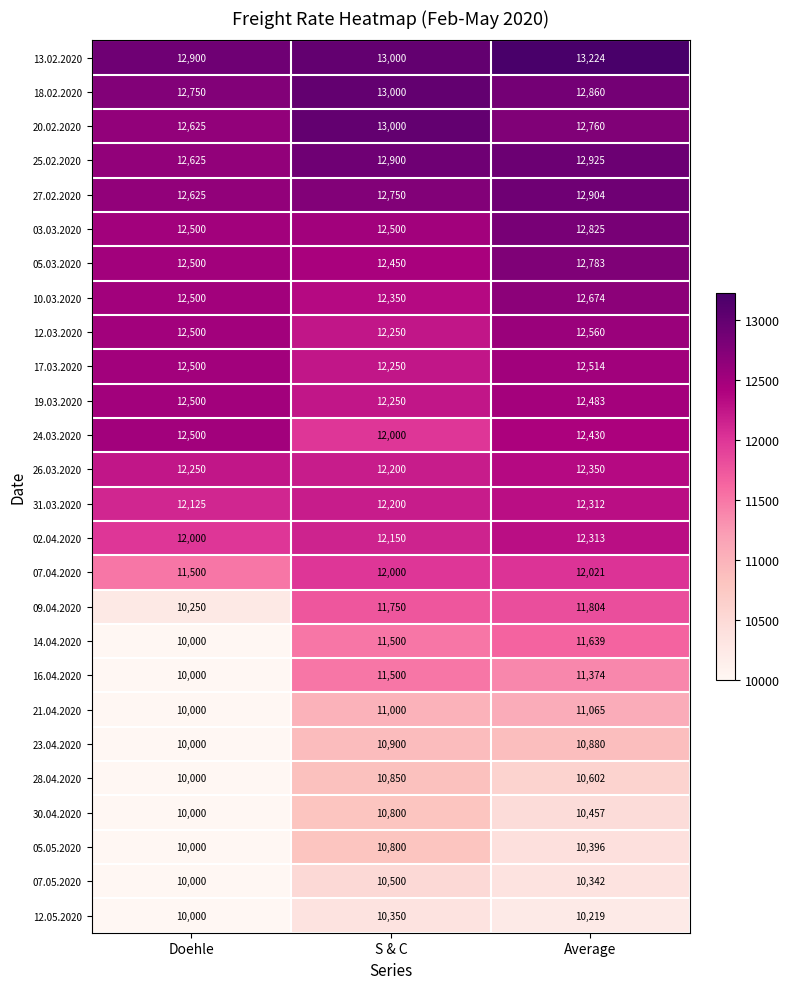

True or false: 30.04.2020 has a value of 13641 at Doehle.

False